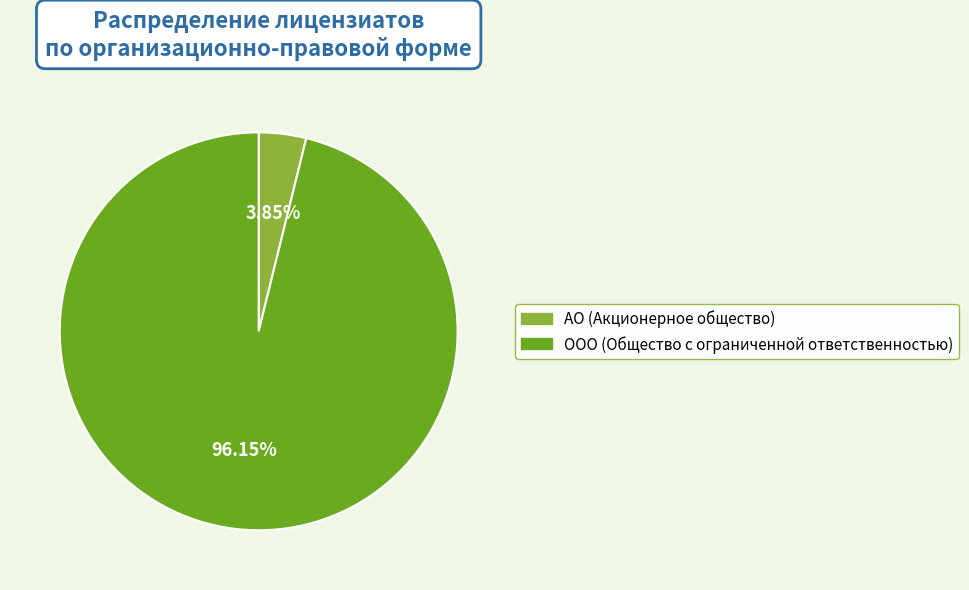

What is the largest slice in the pie chart?

ООО (Общество с ограниченной ответственностью)